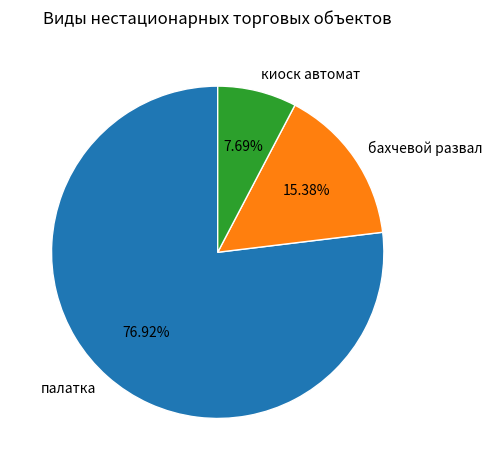

Which category accounts for the majority?

палатка